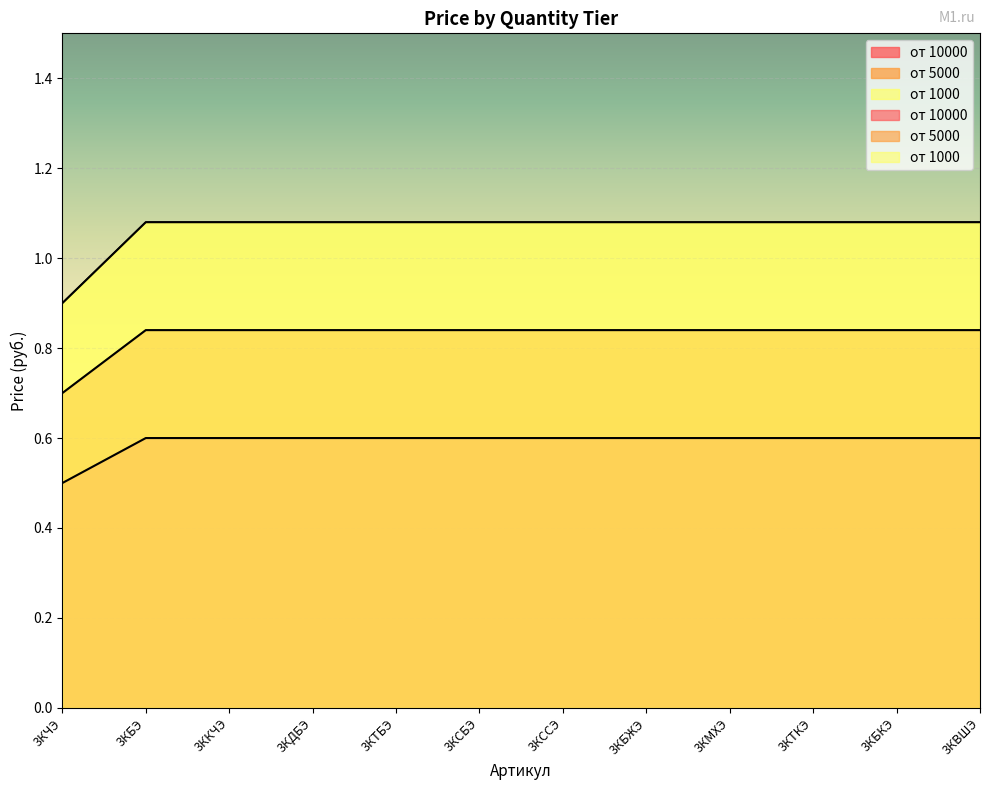

What is the maximum value shown in the chart?

1.1